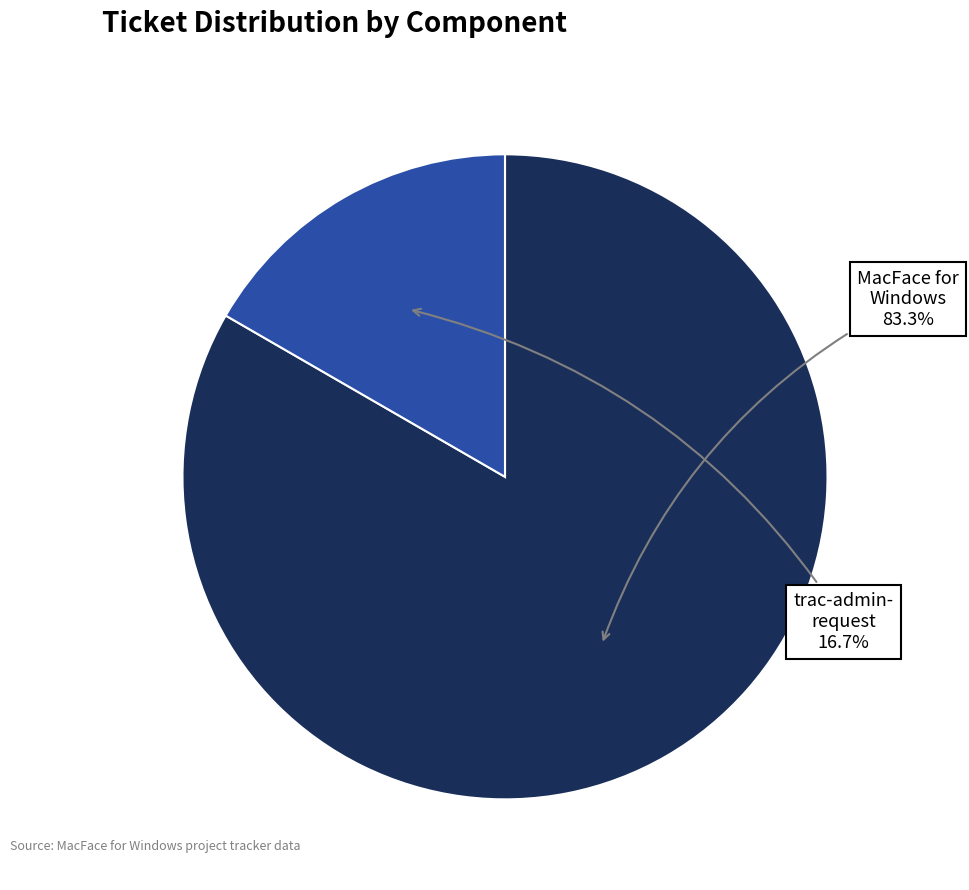

To the nearest percent, what is the average slice percentage?

50%